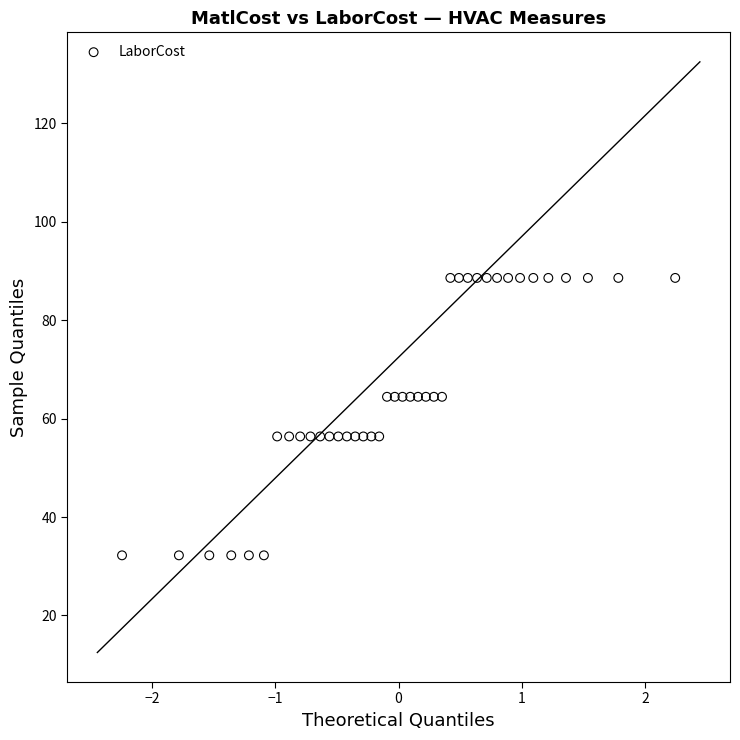

What is the range of Y values (max minus min)?

56.4